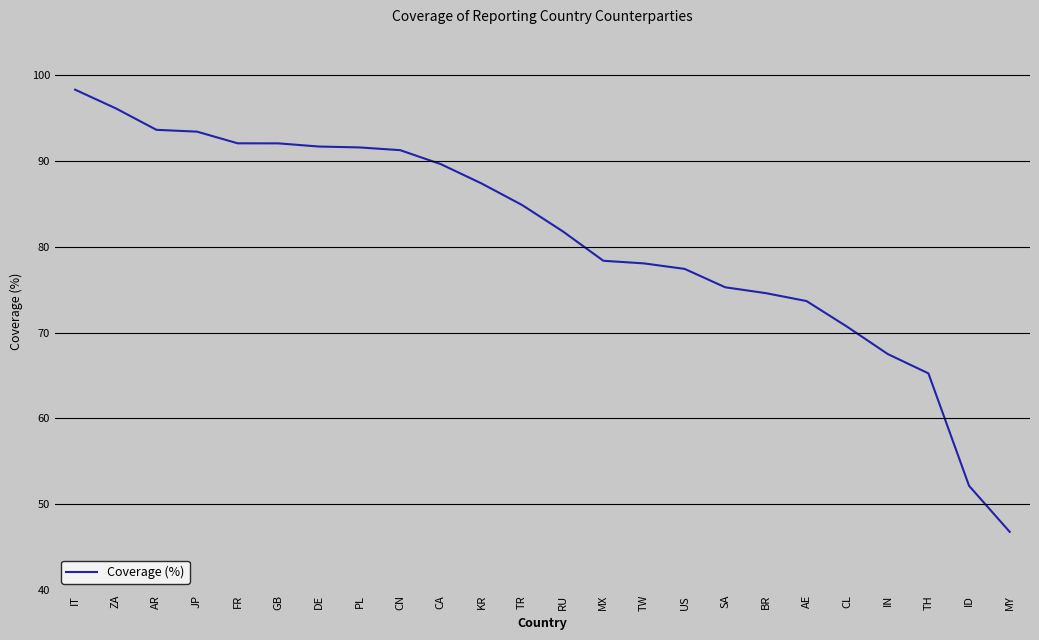

The chart shows a value of 78.1 at TW. True or false?

True